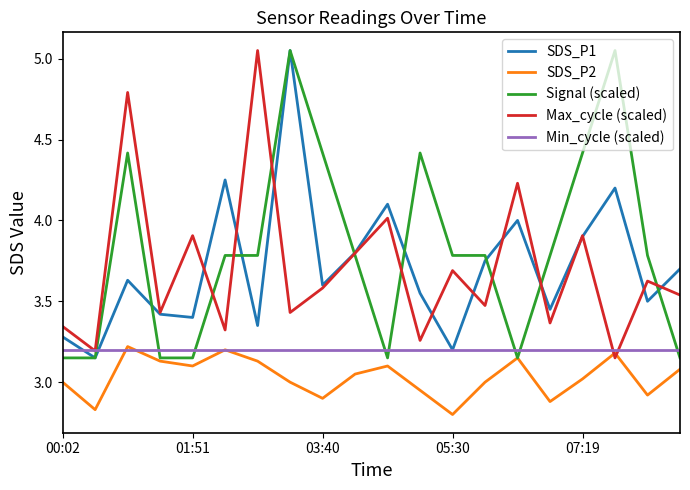

True or false: SDS_P1 and SDS_P2 cross at least once.

False